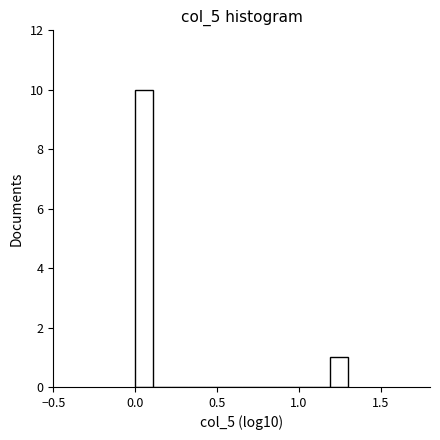

Around what value on the x-axis is the tallest bar? Give the approximate position of its centre, as read against the axis.

0.05